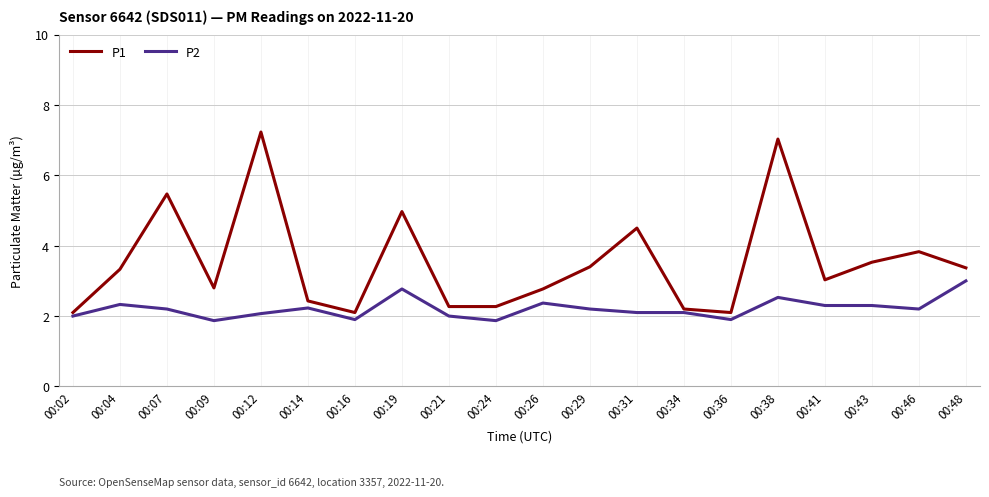

Rank the series at 00:09 from highest to lowest value.

P1, P2